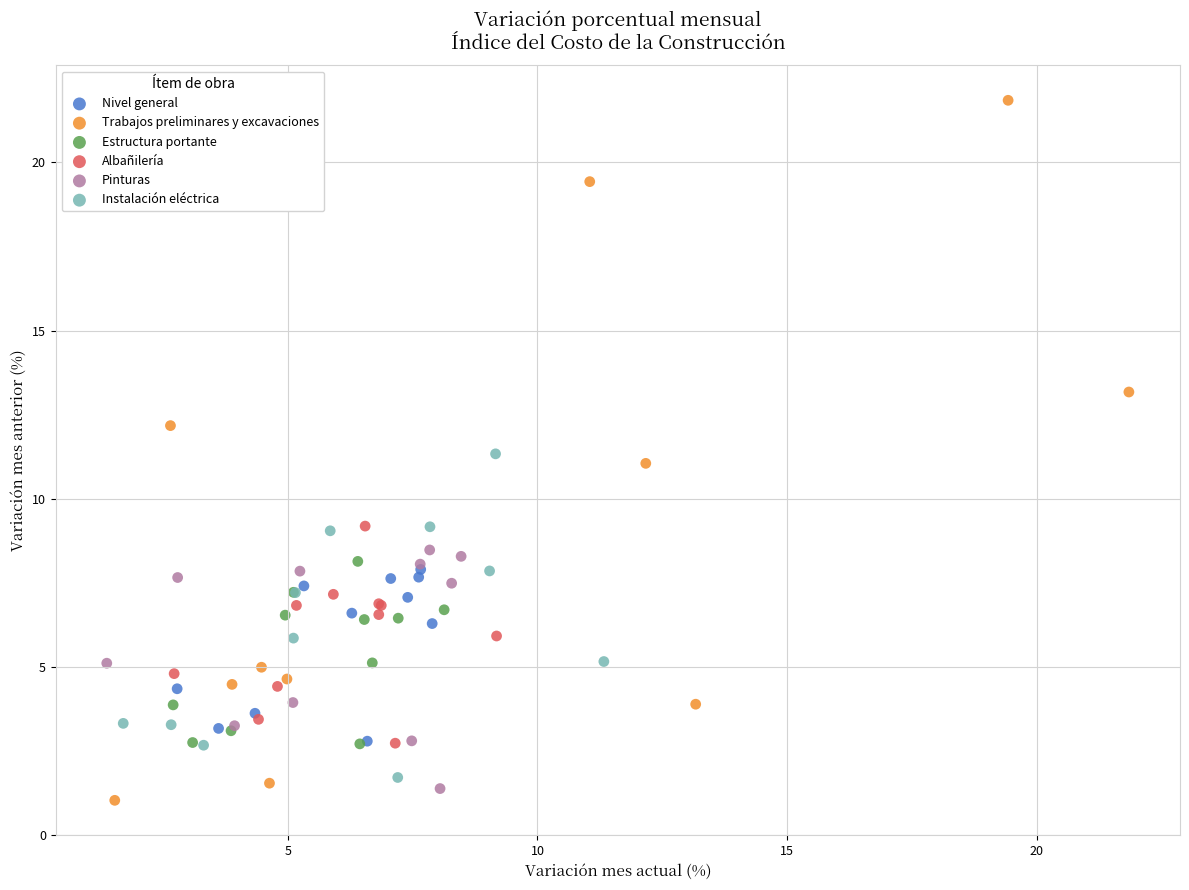

What are all the series names shown in the legend?

Nivel general, Trabajos preliminares y excavaciones, Estructura portante, Albañilería, Pinturas, Instalación eléctrica